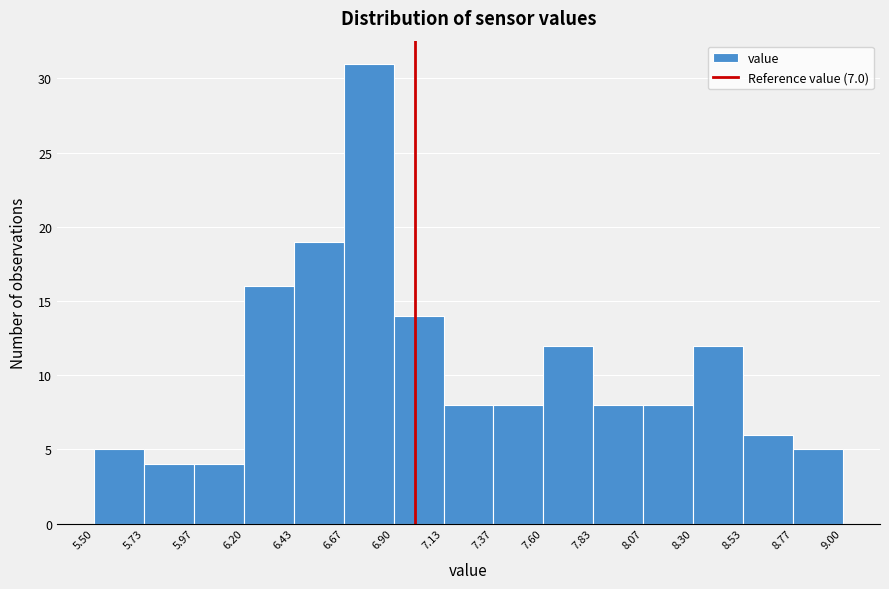

Reading left to right, transcribe this chart: for each bar, give the range it covers on the x-axis and its height. The values are not printed on the chart, so give them approximately, as read against the axis.

5.50 to 5.73: 5
5.73 to 5.97: 4
5.97 to 6.20: 4
6.20 to 6.43: 16
6.43 to 6.67: 19
6.67 to 6.90: 31
6.90 to 7.13: 14
7.13 to 7.37: 8
7.37 to 7.60: 8
7.60 to 7.83: 12
7.83 to 8.07: 8
8.07 to 8.30: 8
8.30 to 8.53: 12
8.53 to 8.77: 6
8.77 to 9.00: 5